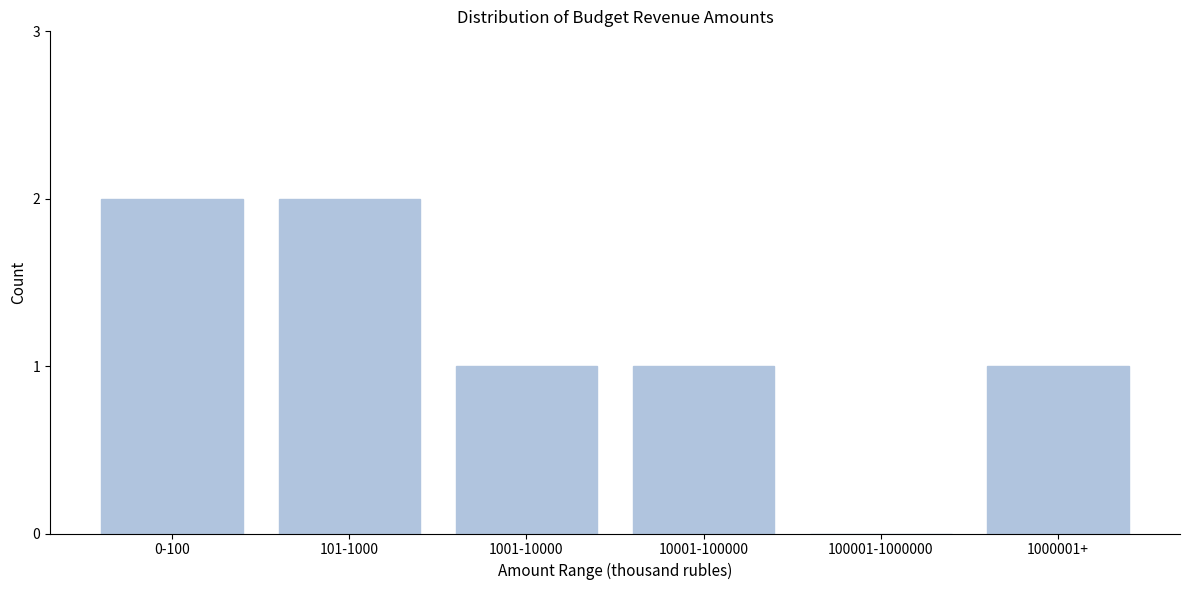

Reading left to right, transcribe all the data shown in this chart.

0-100=2	101-1000=2	1001-10000=1	10001-100000=1	100001-1000000=0	1000001+=1